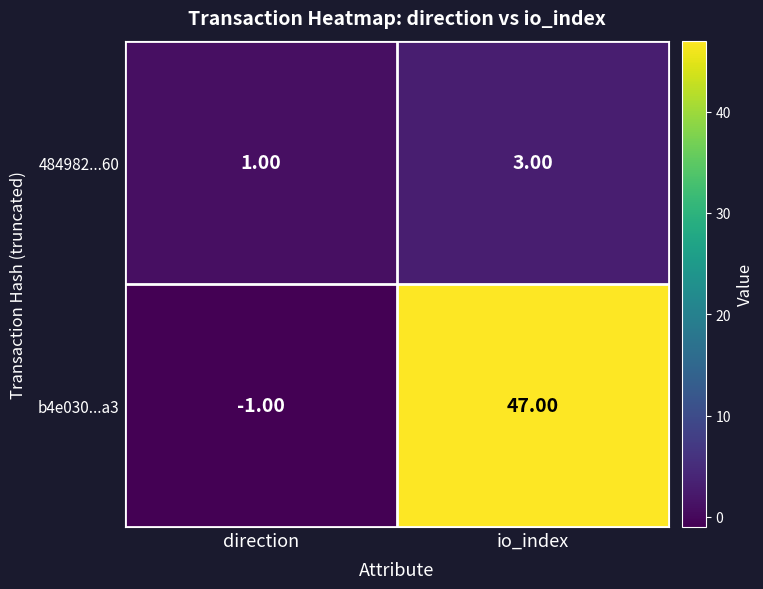

Rank the series at direction from lowest to highest value.

b4e030...a3, 484982...60